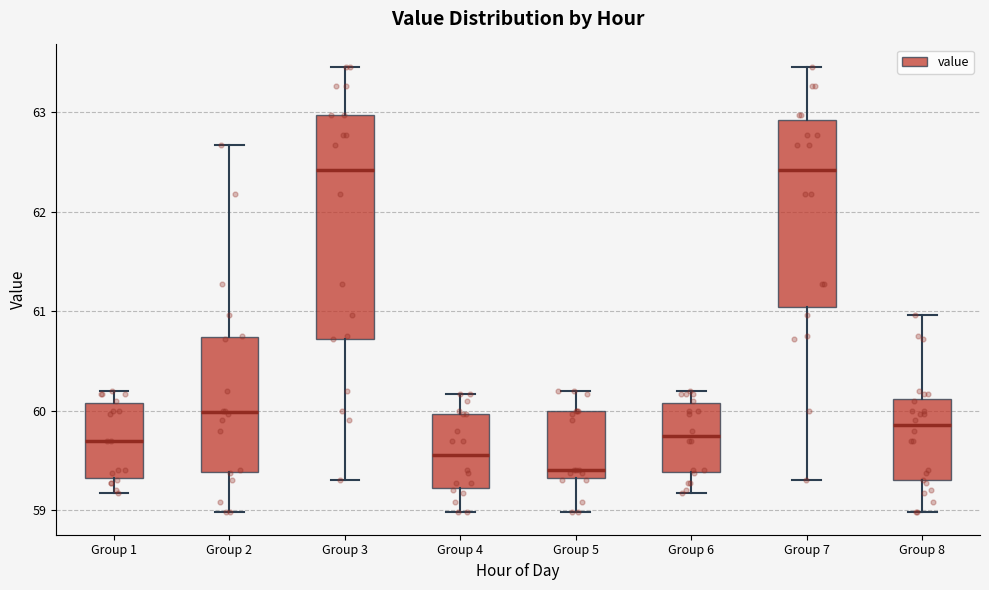

Reading left to right, transcribe this box plot: for each box, give where its median line is, the range the box spans, and where its two whiskers end, as read against the y-axis. The values are not printed on the chart, so give them approximately, as read against the axis.

Group 1: median 59.7, box 59.3 to 60.1, whiskers 59.2 to 60.2
Group 2: median 60.0, box 59.4 to 60.7, whiskers 59.0 to 62.7
Group 3: median 62.4, box 60.7 to 63.0, whiskers 59.3 to 63.5
Group 4: median 59.6, box 59.2 to 60.0, whiskers 59.0 to 60.2
Group 5: median 59.4, box 59.3 to 60.0, whiskers 59.0 to 60.2
Group 6: median 59.8, box 59.4 to 60.1, whiskers 59.2 to 60.2
Group 7: median 62.4, box 61.0 to 62.9, whiskers 59.3 to 63.5
Group 8: median 59.9, box 59.3 to 60.1, whiskers 59.0 to 61.0